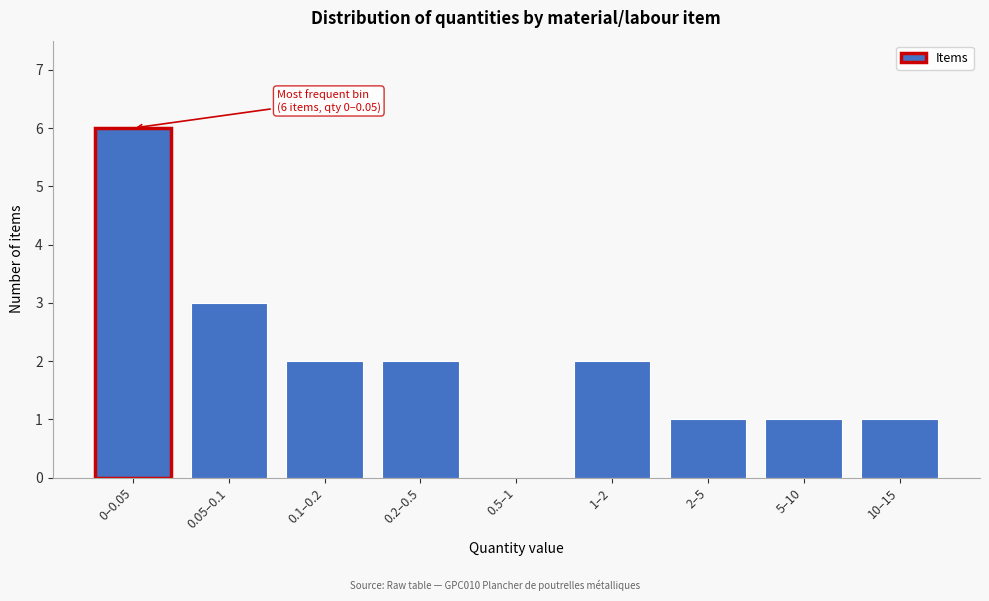

Reading left to right, list all the values displayed in this chart.

0–0.05=6	0.05–0.1=3	0.1–0.2=2	0.2–0.5=2	0.5–1=0	1–2=2	2–5=1	5–10=1	10–15=1